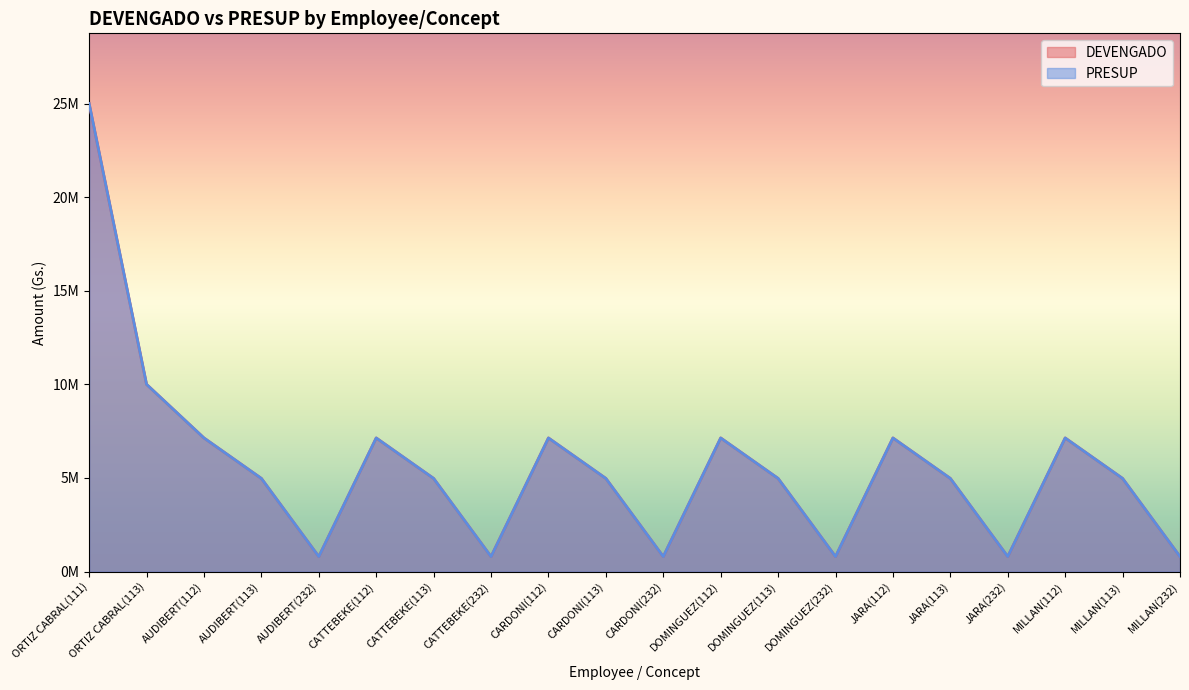

What is the value of the DEVENGADO point at the 5th from the left?

800000